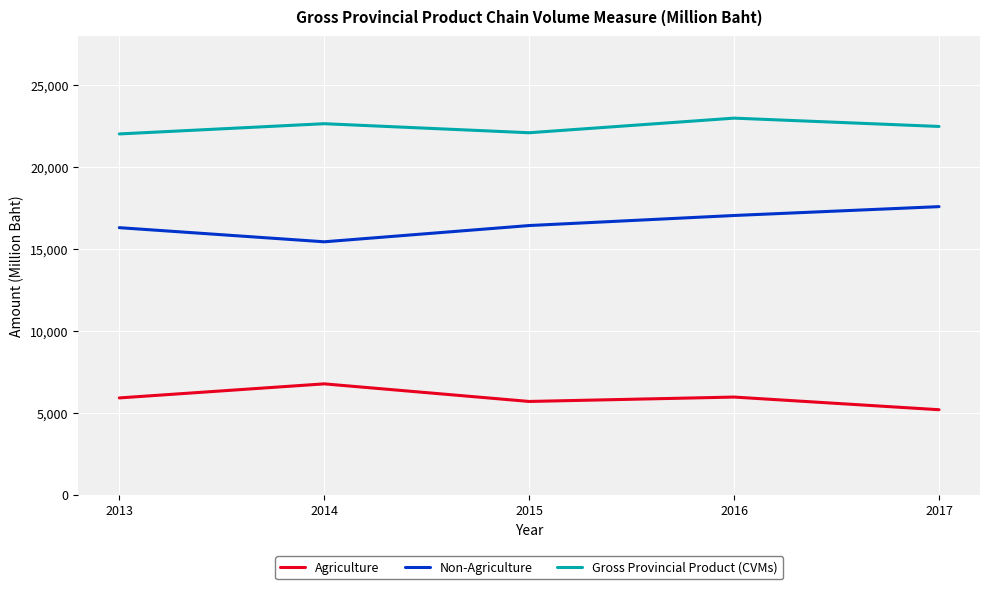

True or false: Non-Agriculture and Agriculture cross at least once.

False